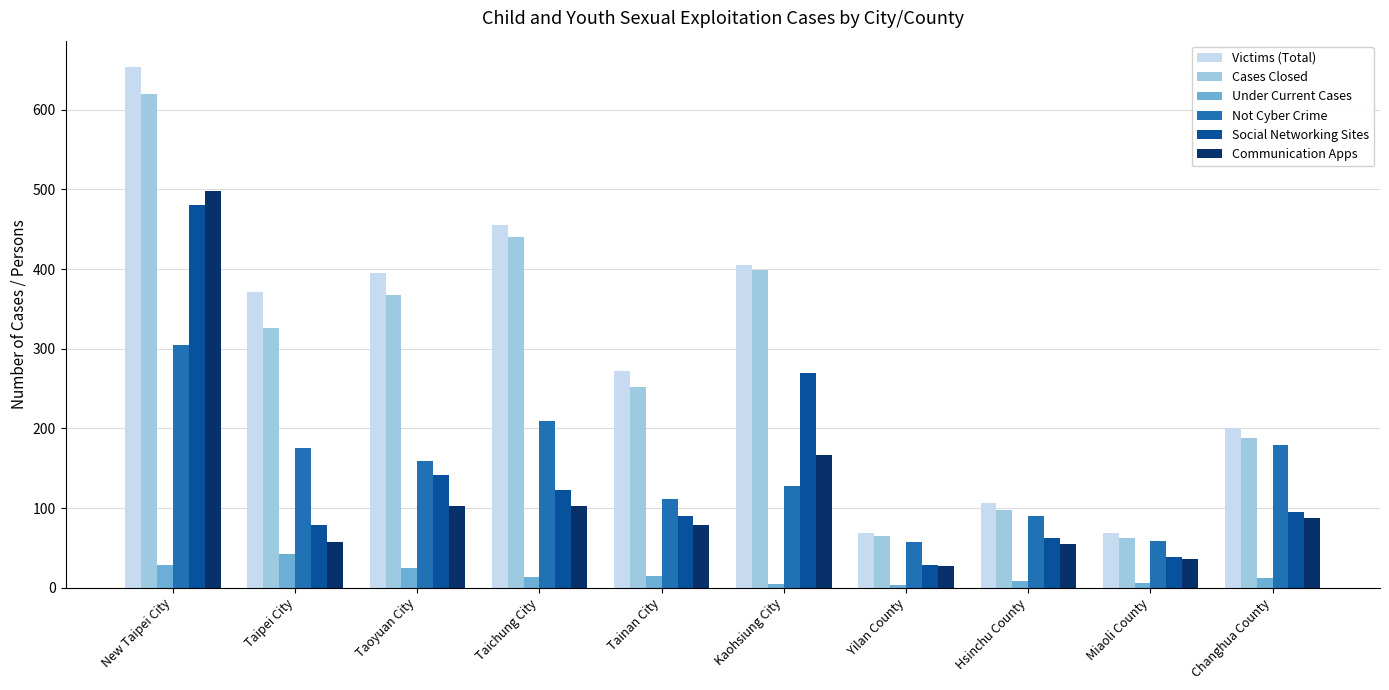

The value of Not Cyber Crime at Hsinchu County is 159. True or false?

False